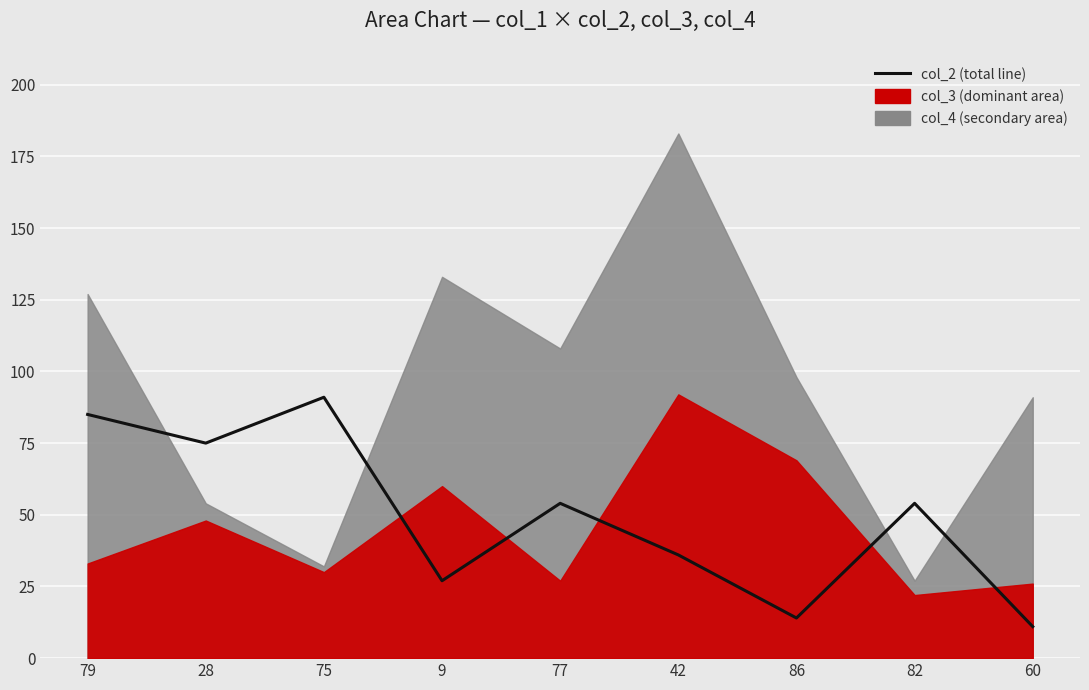

What value does the data have at 79?

85